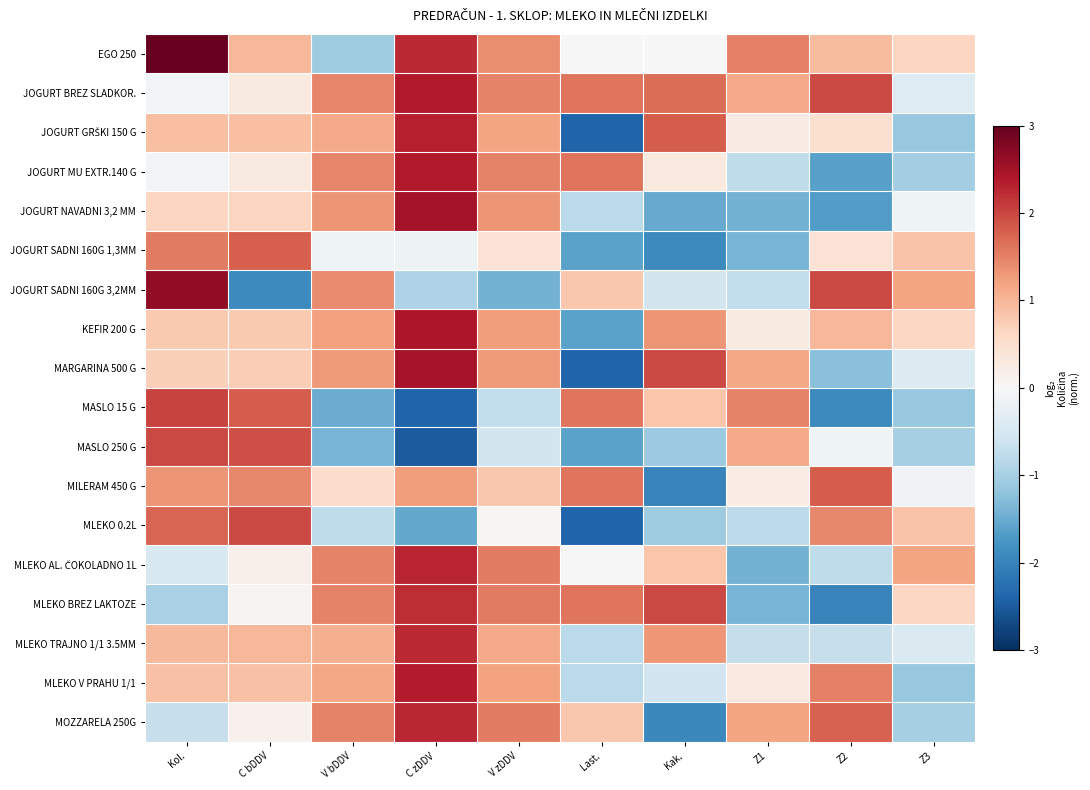

What is the difference between the highest and lowest values at Z2?

4.0